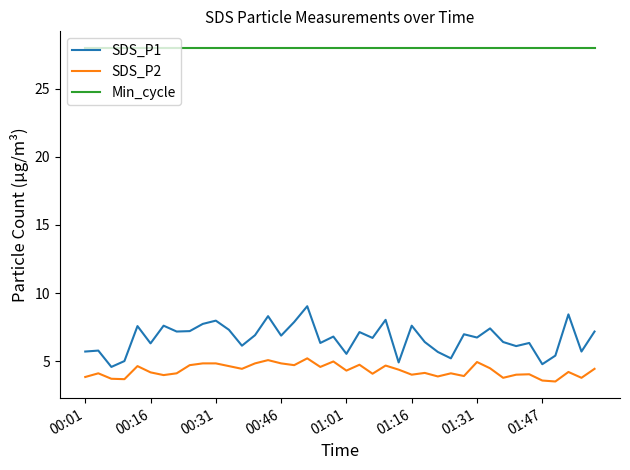

What is the difference between the maximum and minimum values in the SDS_P2 series?

1.7